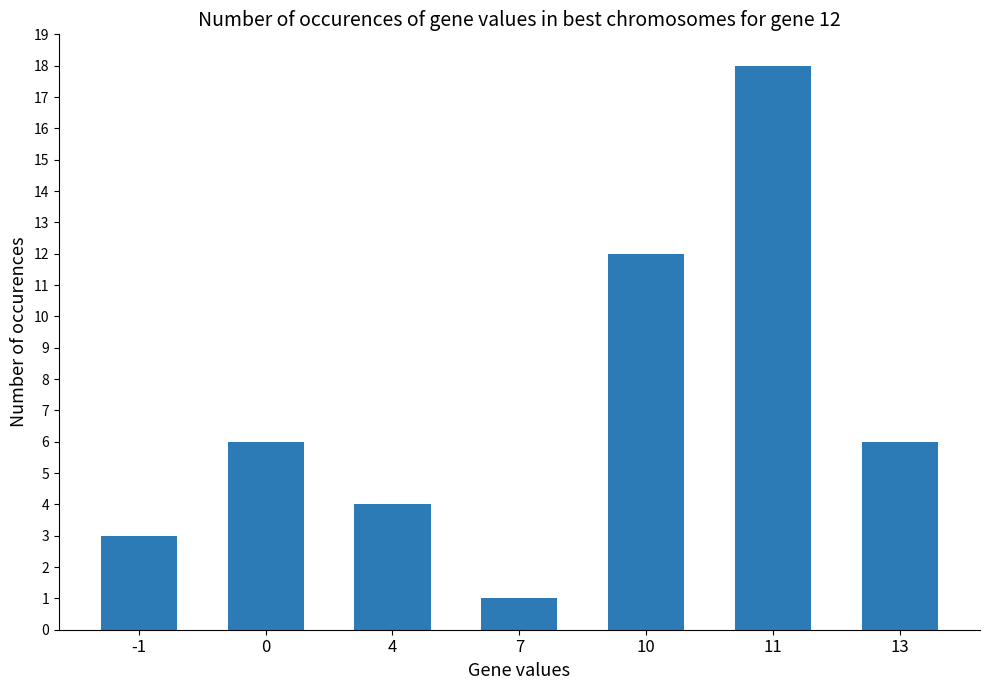

What is the difference between the maximum and second lowest values?

15